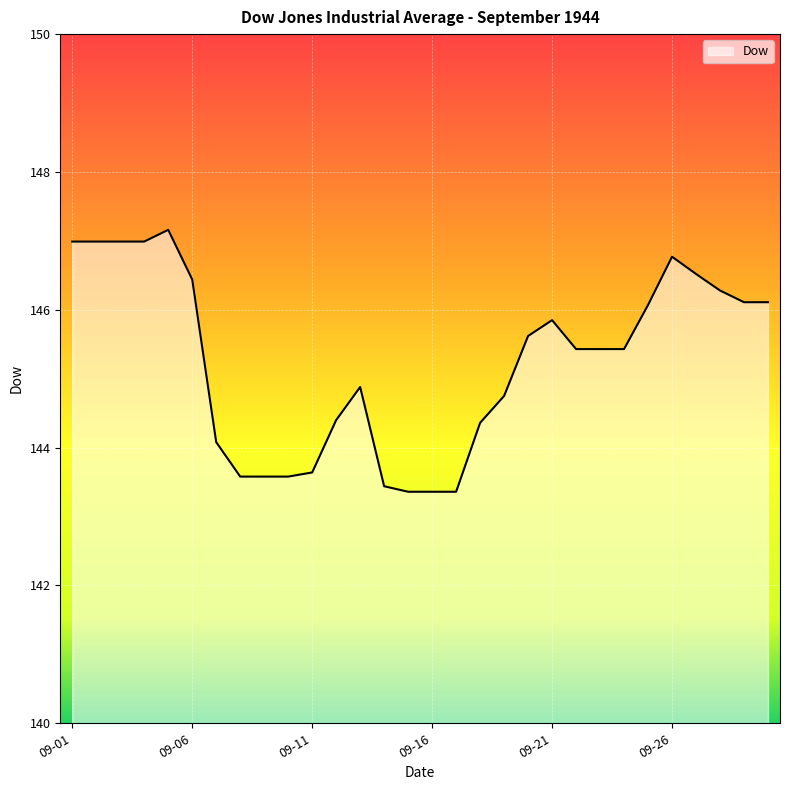

What is the smallest value displayed?

143.4